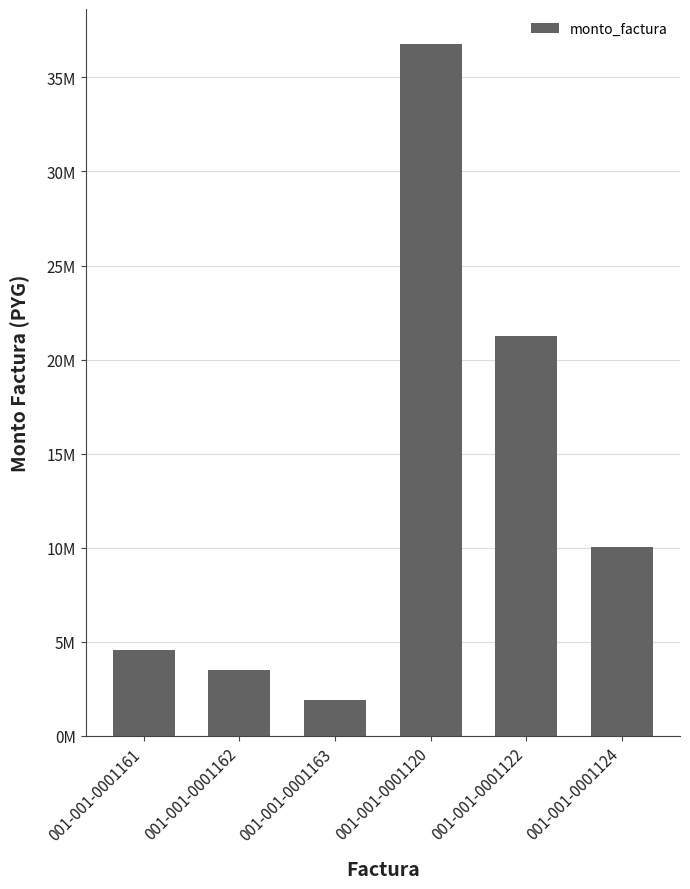

What position from the right is 001-001-0001161?

6